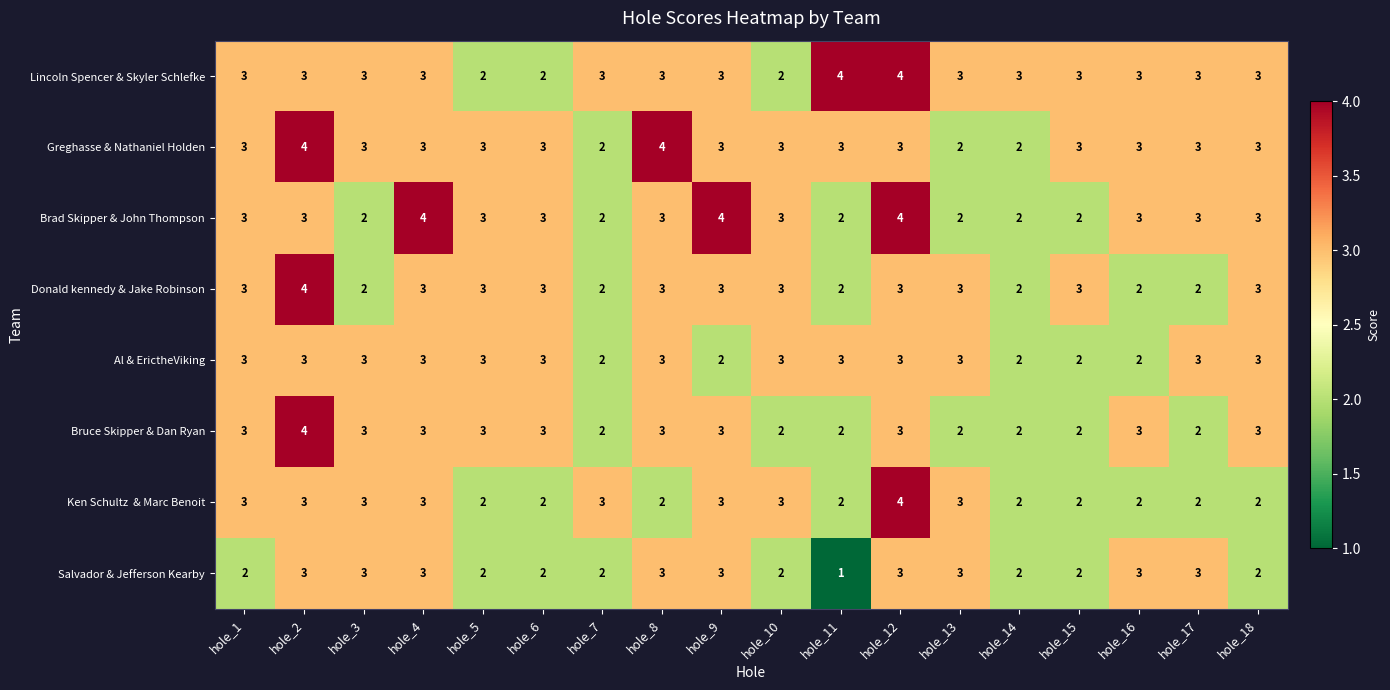

The Brad Skipper & John Thompson series shows 4 at hole_12. True or false?

True